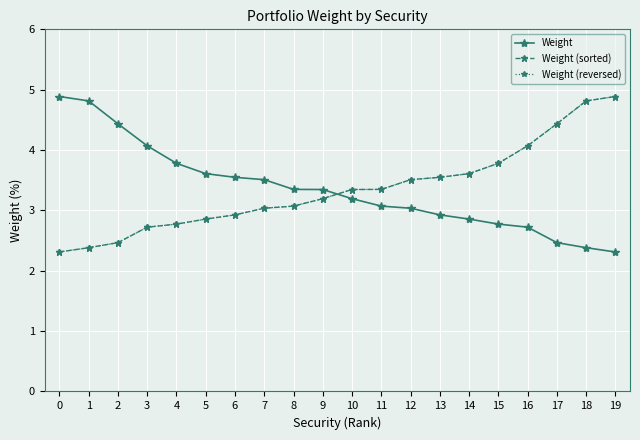

At which label is Weight (sorted) closest to 3?

7